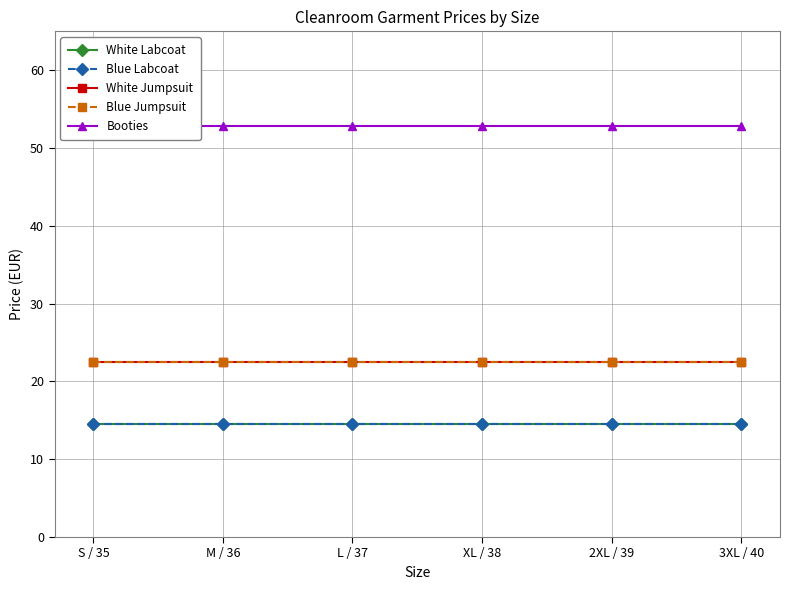

Reading right to left, what are all the values shown in this chart?

White Labcoat: 3XL / 40=14.5	2XL / 39=14.5	XL / 38=14.5	L / 37=14.5	M / 36=14.5	S / 35=14.5
Blue Labcoat: 3XL / 40=14.5	2XL / 39=14.5	XL / 38=14.5	L / 37=14.5	M / 36=14.5	S / 35=14.5
White Jumpsuit: 3XL / 40=22.6	2XL / 39=22.6	XL / 38=22.6	L / 37=22.6	M / 36=22.6	S / 35=22.6
Blue Jumpsuit: 3XL / 40=22.6	2XL / 39=22.6	XL / 38=22.6	L / 37=22.6	M / 36=22.6	S / 35=22.6
Booties: 3XL / 40=52.8	2XL / 39=52.8	XL / 38=52.8	L / 37=52.8	M / 36=52.8	S / 35=52.8